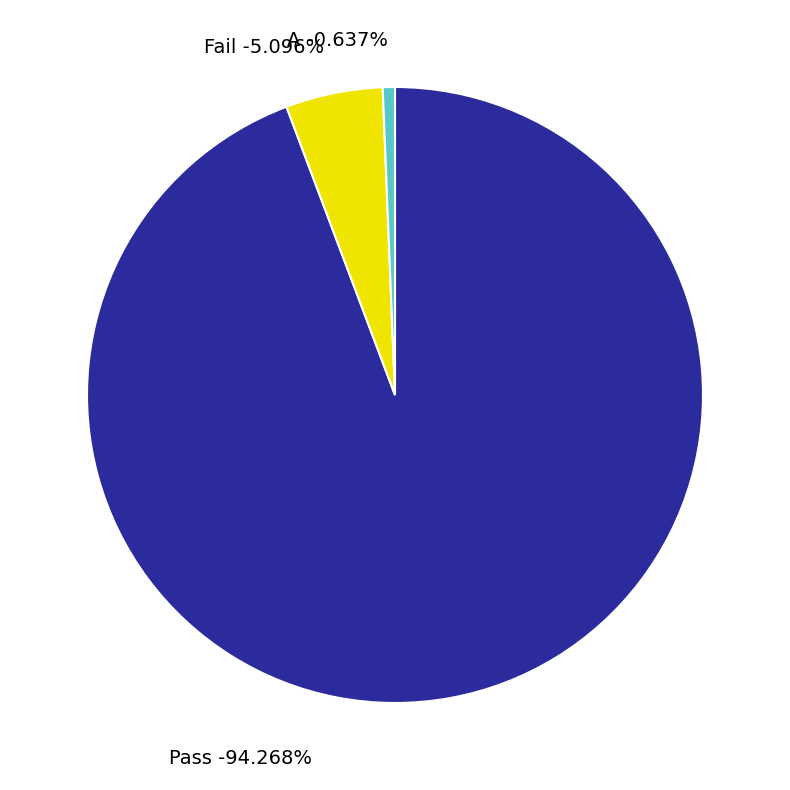

What percentage is the A slice, to the nearest percent?

1%